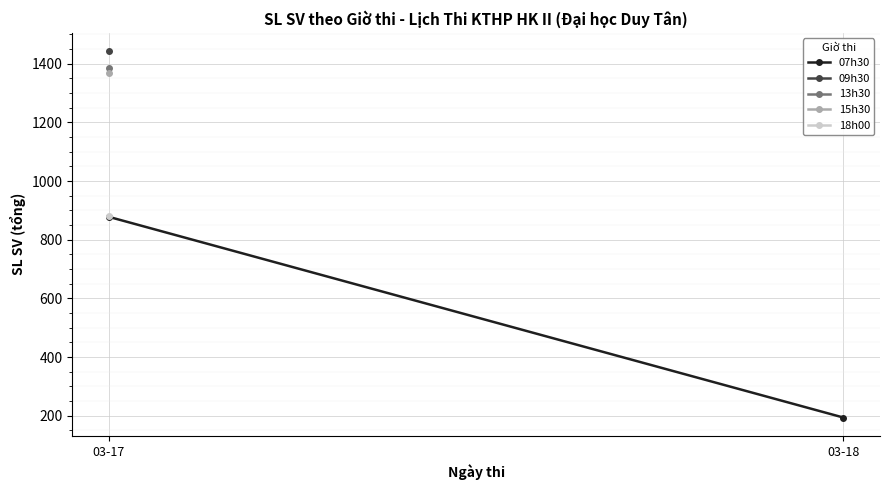

What is the approximate value at 03-18, to the nearest 10?

190